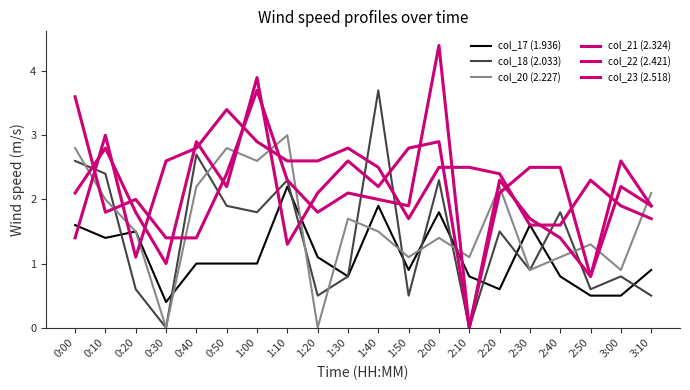

What is the difference between the highest and lowest values at 1:00?

2.9